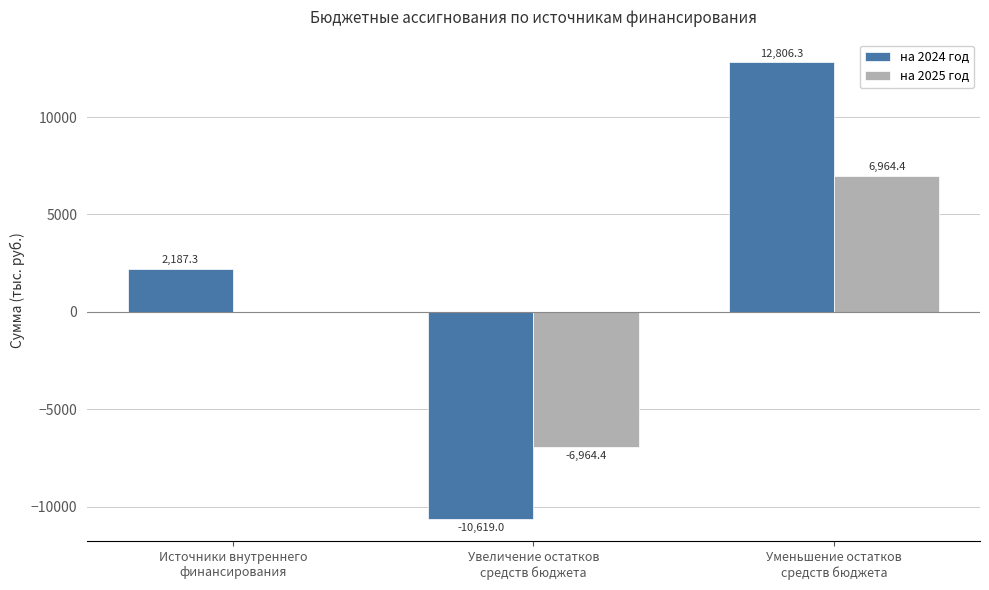

Which series has the largest total across all categories?

на 2024 год